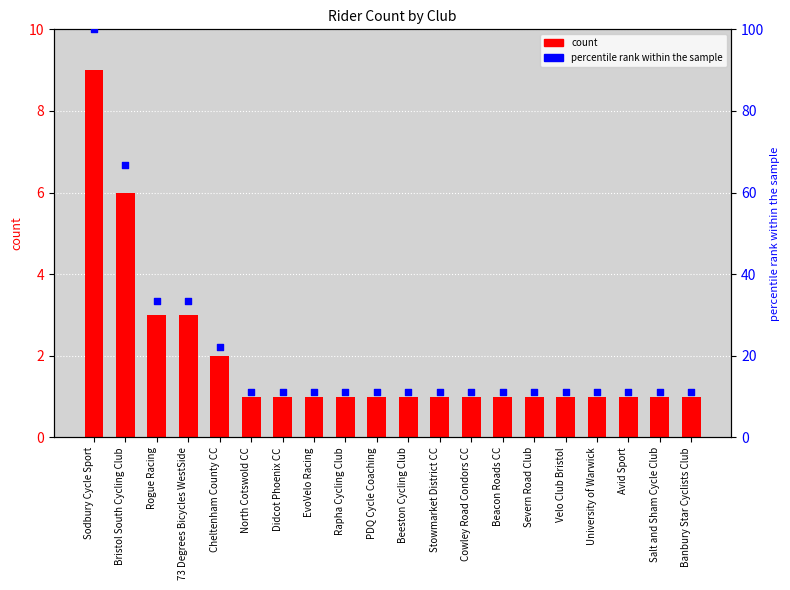

Is the value of percentile rank within the sample at Stowmarket District CC greater than the value of count at Stowmarket District CC?

Yes